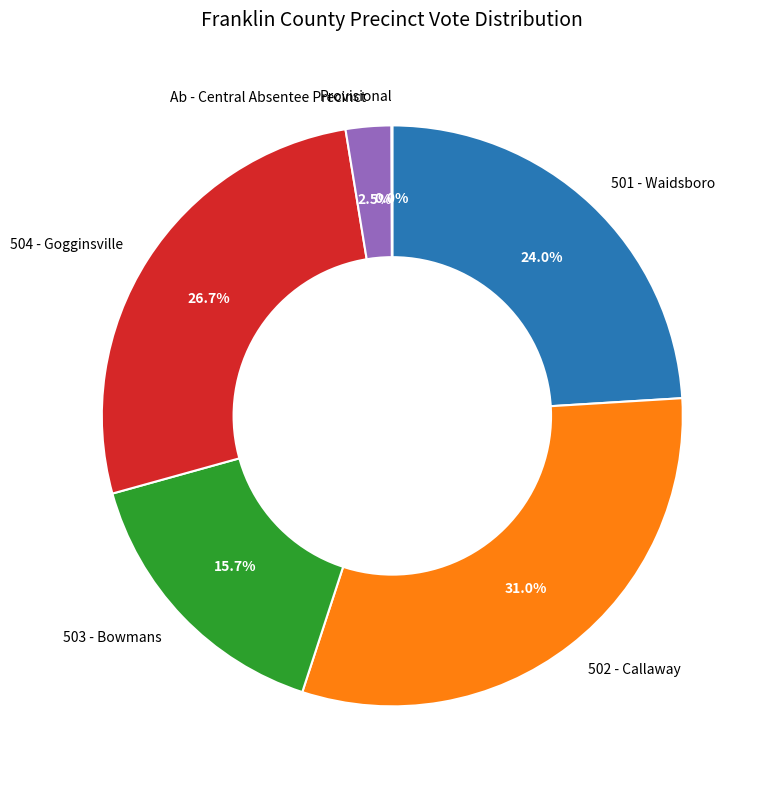

How much of the chart is everything except 502 - Callaway?

69.0%